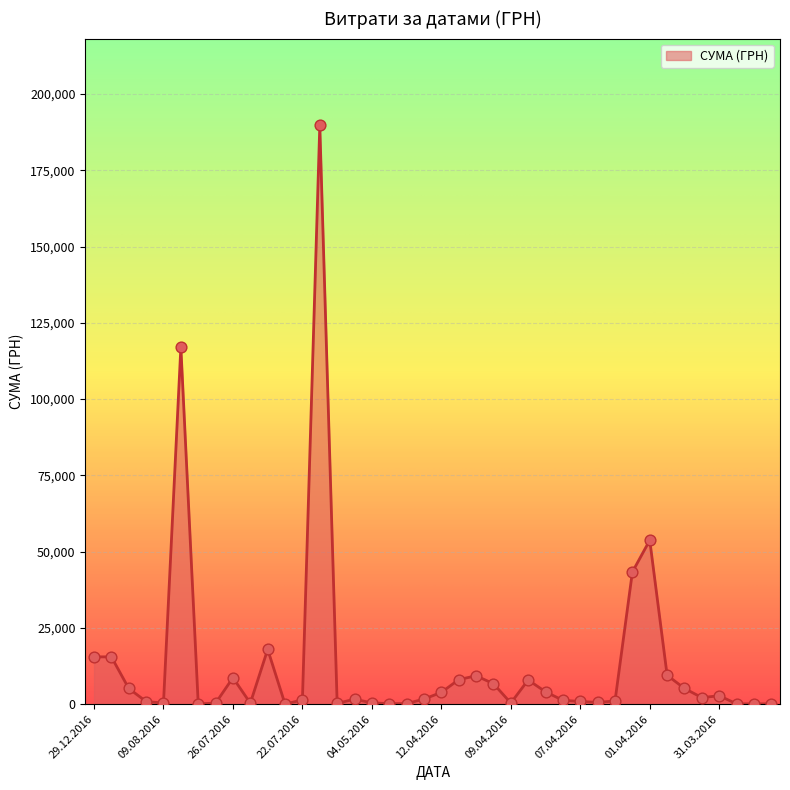

What is the difference between the maximum and minimum values?

189711.9